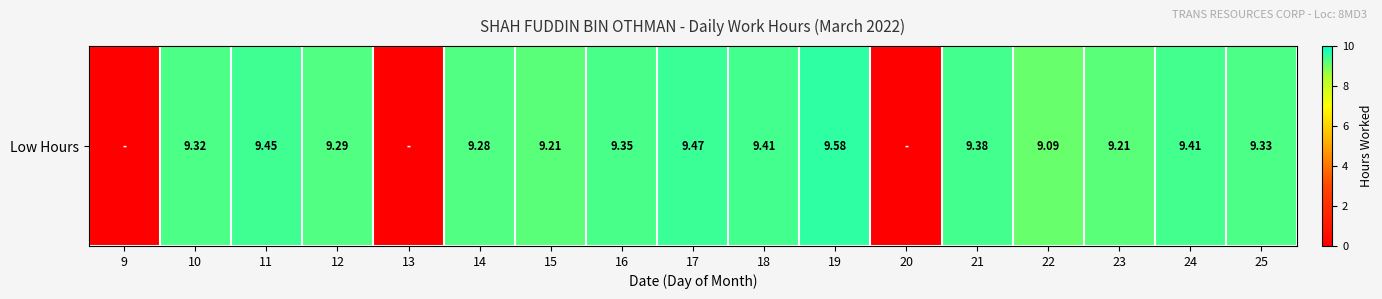

Reading left to right, extract all data points from this chart.

0.0	9.3	9.4	9.3	0.0	9.3	9.2	9.3	9.5	9.4	9.6	0.0	9.4	9.1	9.2	9.4	9.3